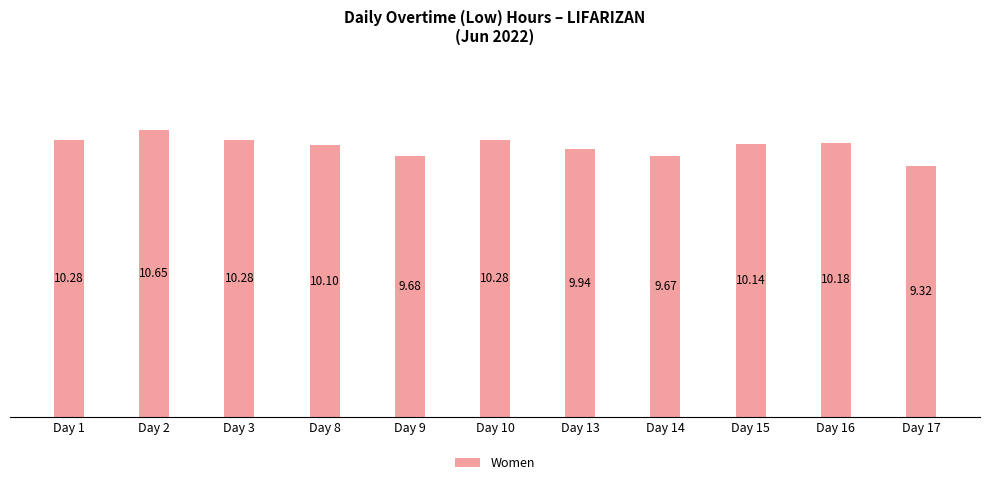

Count the number of values greater than 10.

7